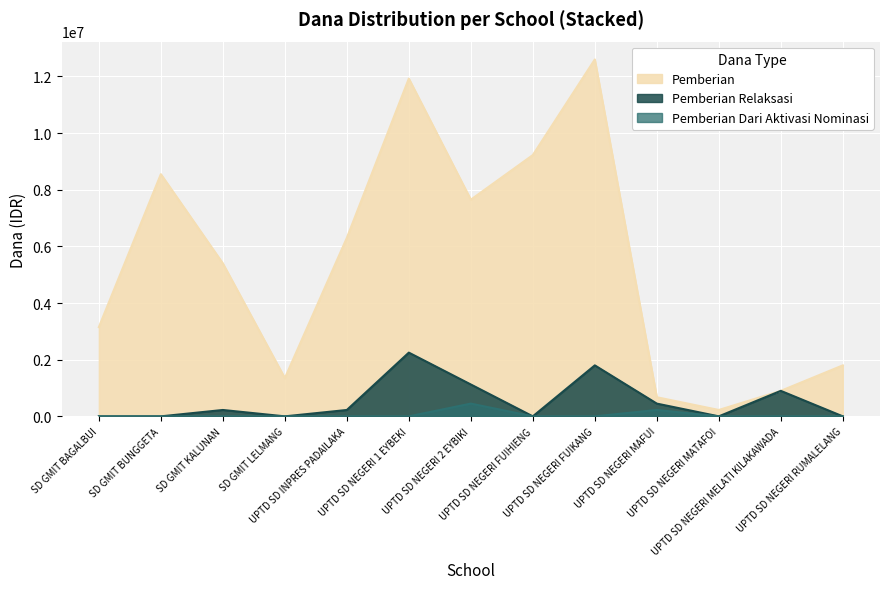

What is the sum of the Pemberian values at SD GMIT LELMANG and UPTD SD NEGERI RUMALELANG?

3150000